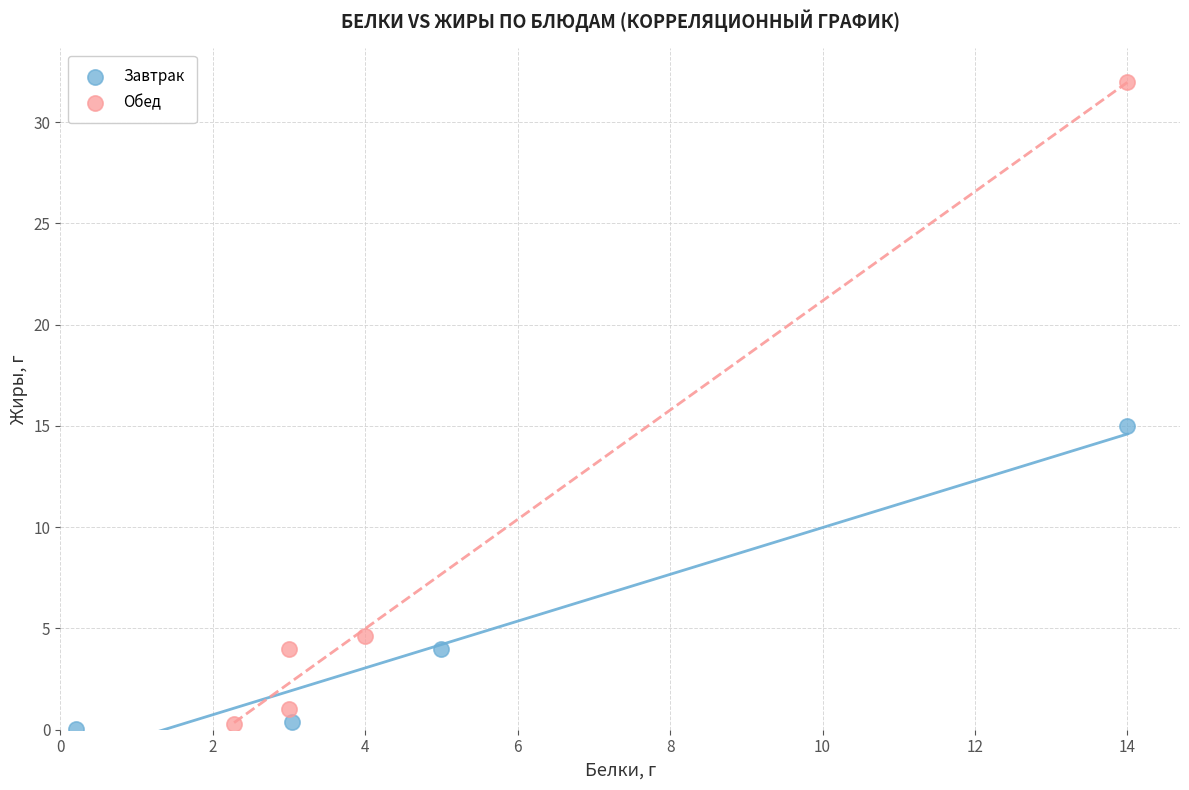

Which series has the largest Y range (max minus min)?

Обед